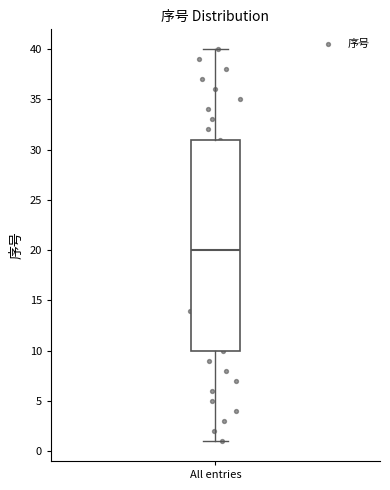

Where does the median line of the box for All entries sit on the y-axis? The values are not printed on the chart, so give them approximately, as read against the axis.

20